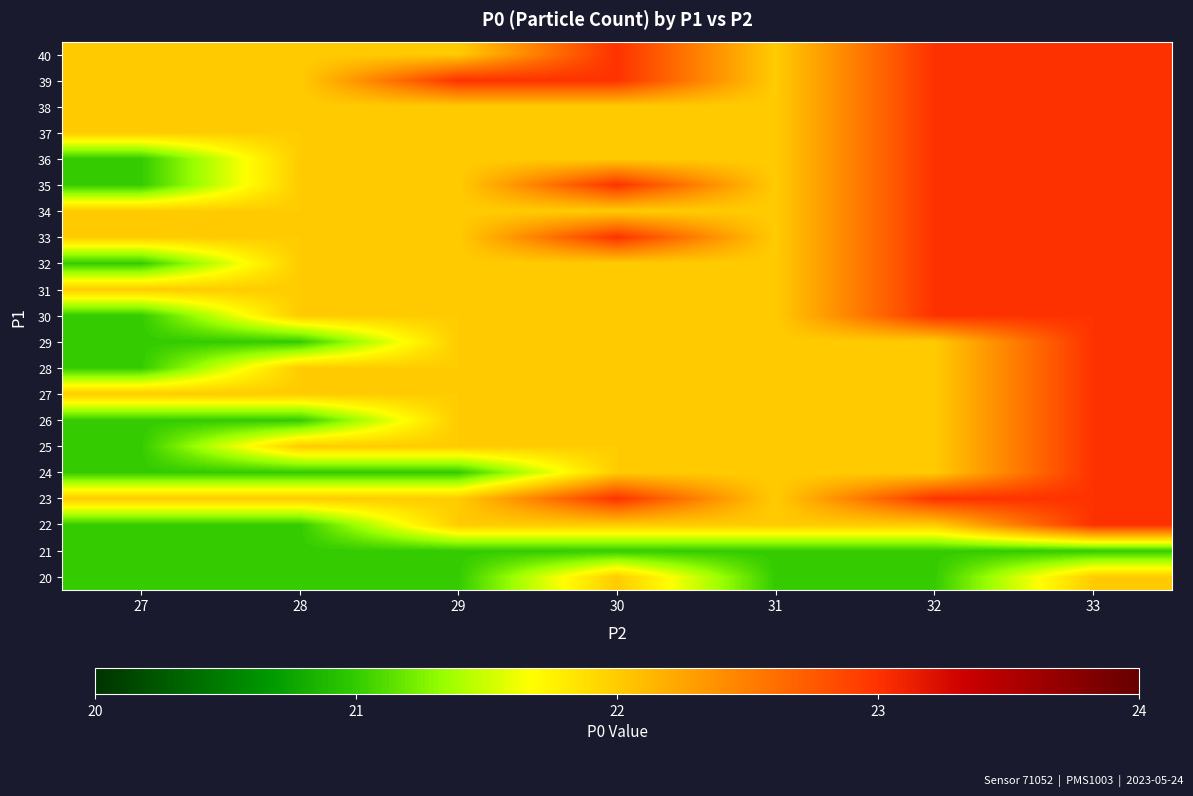

Reading left to right, extract all data points from this chart.

20: 27=21	28=21	29=21	30=22	31=21	32=21	33=22
21: 27=21	28=21	29=21	30=21	31=21	32=21	33=21
22: 27=21	28=21	29=22	30=22	31=22	32=22	33=23
23: 27=22	28=22	29=22	30=23	31=22	32=23	33=23
24: 27=21	28=21	29=21	30=22	31=22	32=22	33=23
25: 27=21	28=22	29=22	30=22	31=22	32=22	33=23
26: 27=21	28=21	29=22	30=22	31=22	32=22	33=23
27: 27=22	28=22	29=22	30=22	31=22	32=22	33=23
28: 27=21	28=22	29=22	30=22	31=22	32=22	33=23
29: 27=21	28=21	29=22	30=22	31=22	32=22	33=23
30: 27=21	28=22	29=22	30=22	31=22	32=23	33=23
31: 27=22	28=22	29=22	30=22	31=22	32=23	33=23
32: 27=21	28=22	29=22	30=22	31=22	32=23	33=23
33: 27=22	28=22	29=22	30=23	31=22	32=23	33=23
34: 27=22	28=22	29=22	30=22	31=22	32=23	33=23
35: 27=21	28=22	29=22	30=23	31=22	32=23	33=23
36: 27=21	28=22	29=22	30=22	31=22	32=23	33=23
37: 27=22	28=22	29=22	30=22	31=22	32=23	33=23
38: 27=22	28=22	29=22	30=22	31=22	32=23	33=23
39: 27=22	28=22	29=23	30=23	31=22	32=23	33=23
40: 27=22	28=22	29=22	30=23	31=22	32=23	33=23